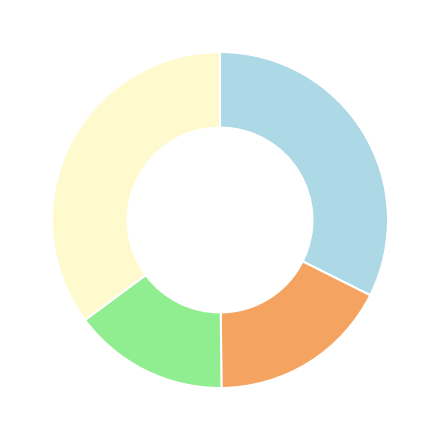

Is there a majority slice in this chart?

No